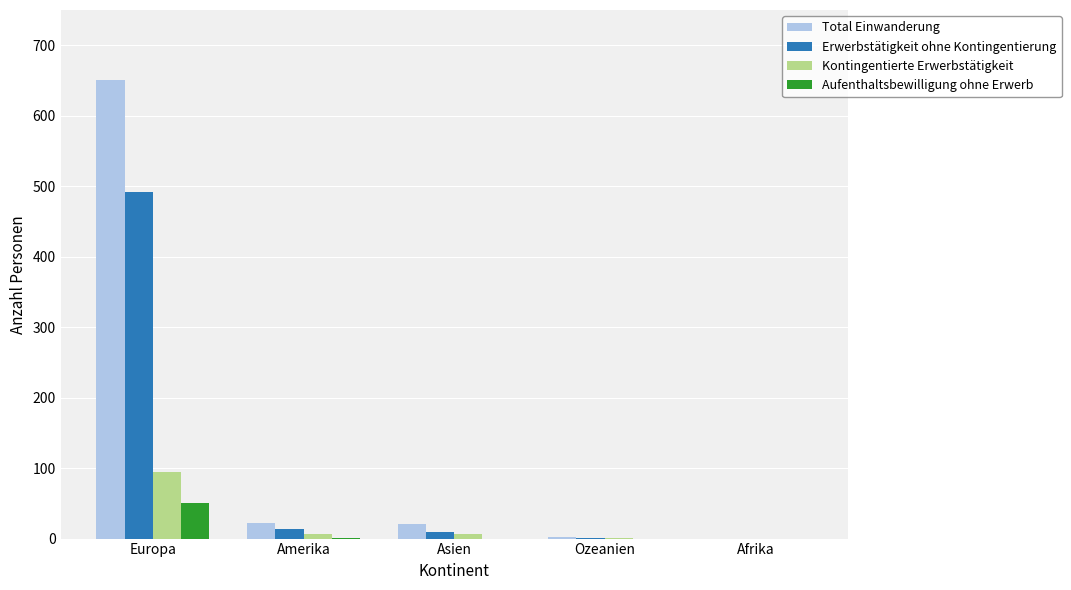

What are all the series names shown in the legend?

Total Einwanderung, Erwerbstätigkeit ohne Kontingentierung, Kontingentierte Erwerbstätigkeit, Aufenthaltsbewilligung ohne Erwerb